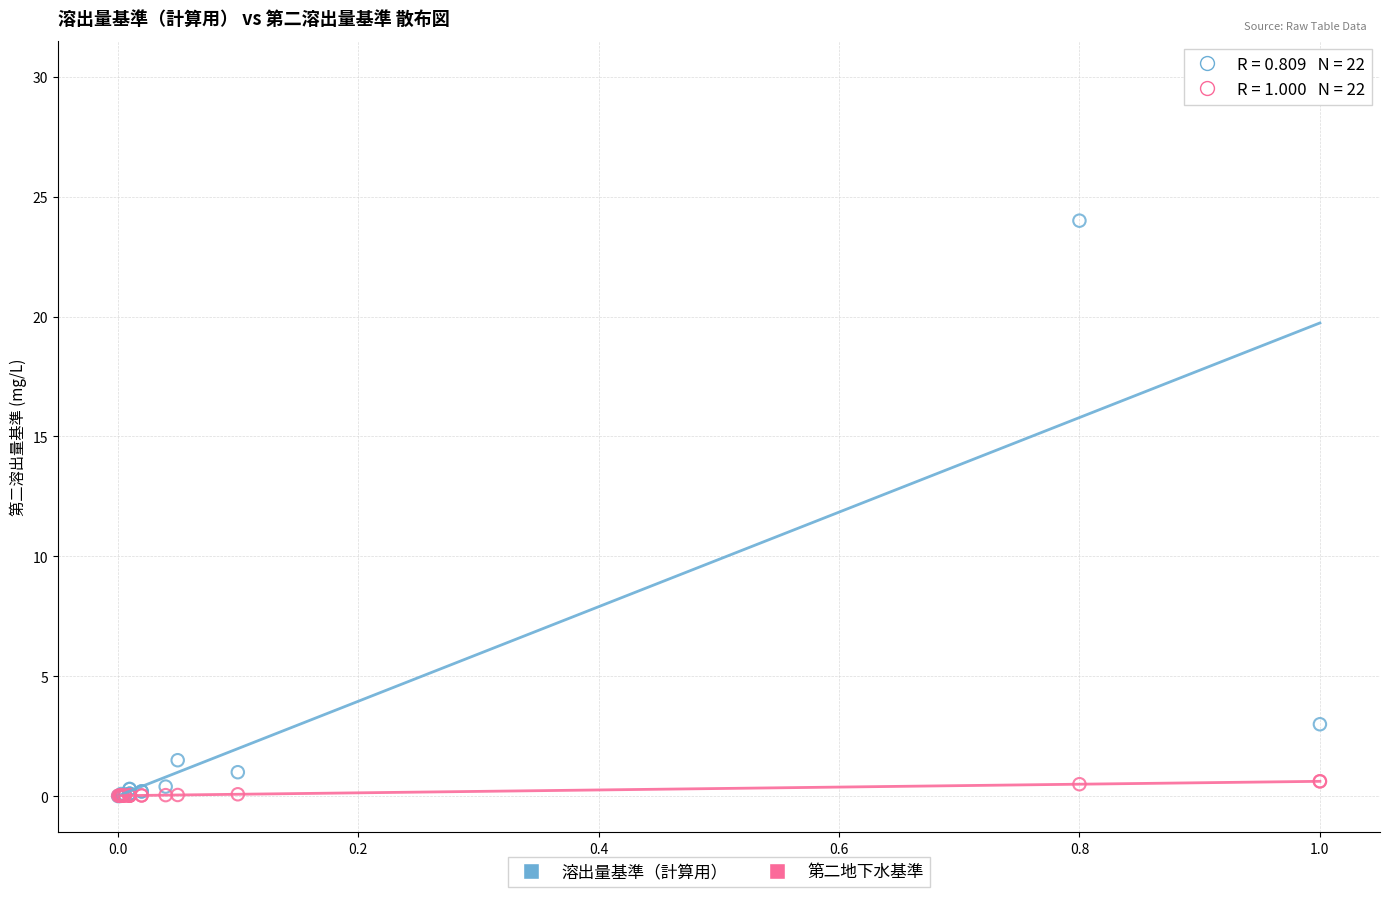

Which series reaches the maximum Y coordinate?

溶出量基準（計算用）